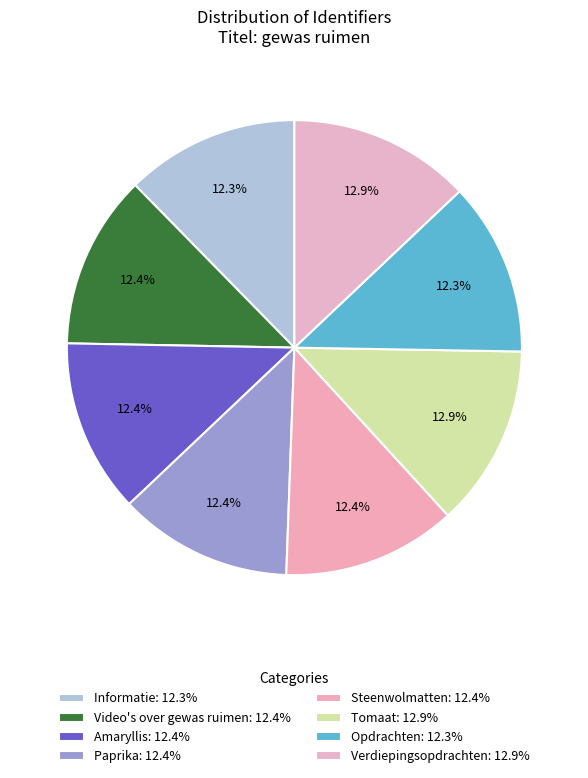

What is the ratio of the value at Tomaat to the value at Amaryllis?

1.0